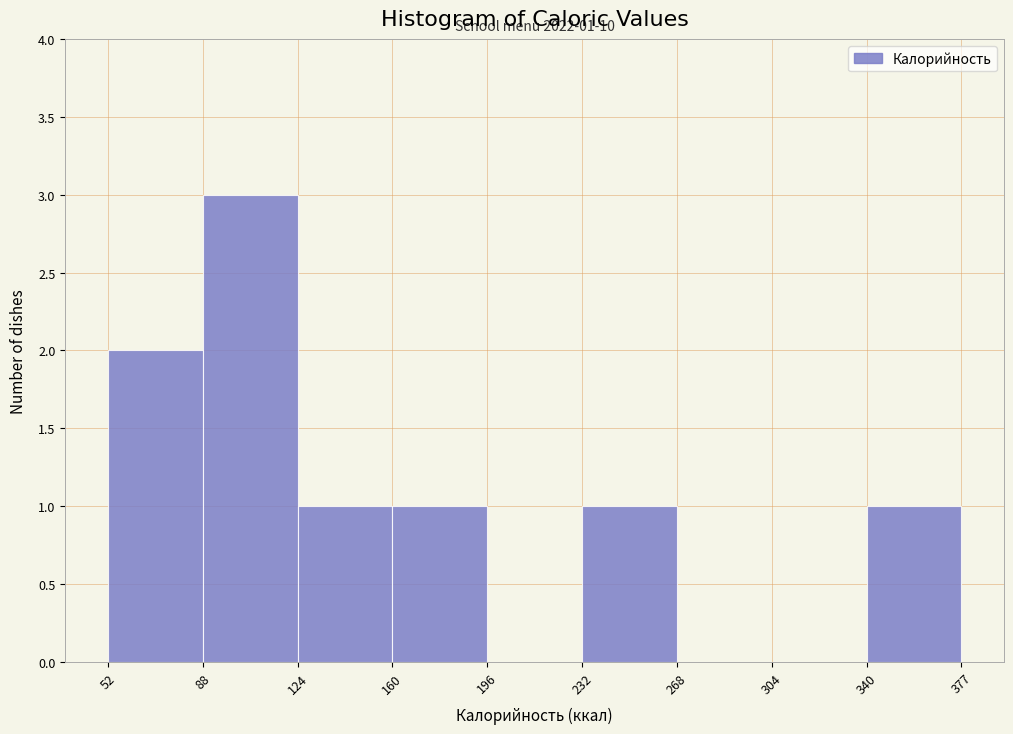

Which range on the x-axis has the tallest bar?

88 to 124